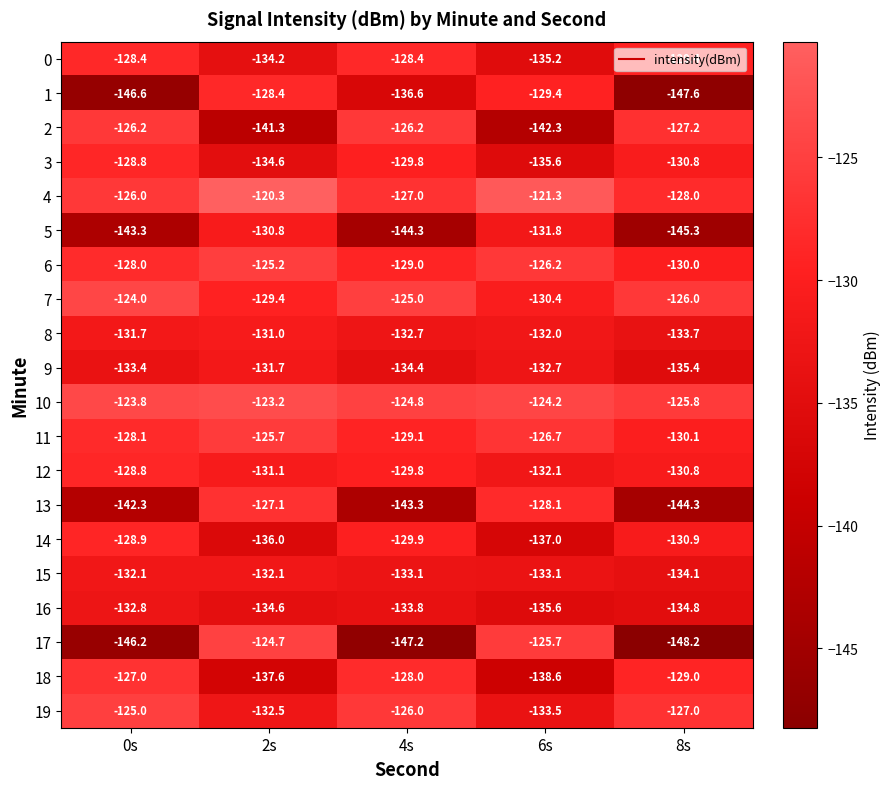

Rank the categories by 9 value from highest to lowest.

2s, 6s, 0s, 4s, 8s